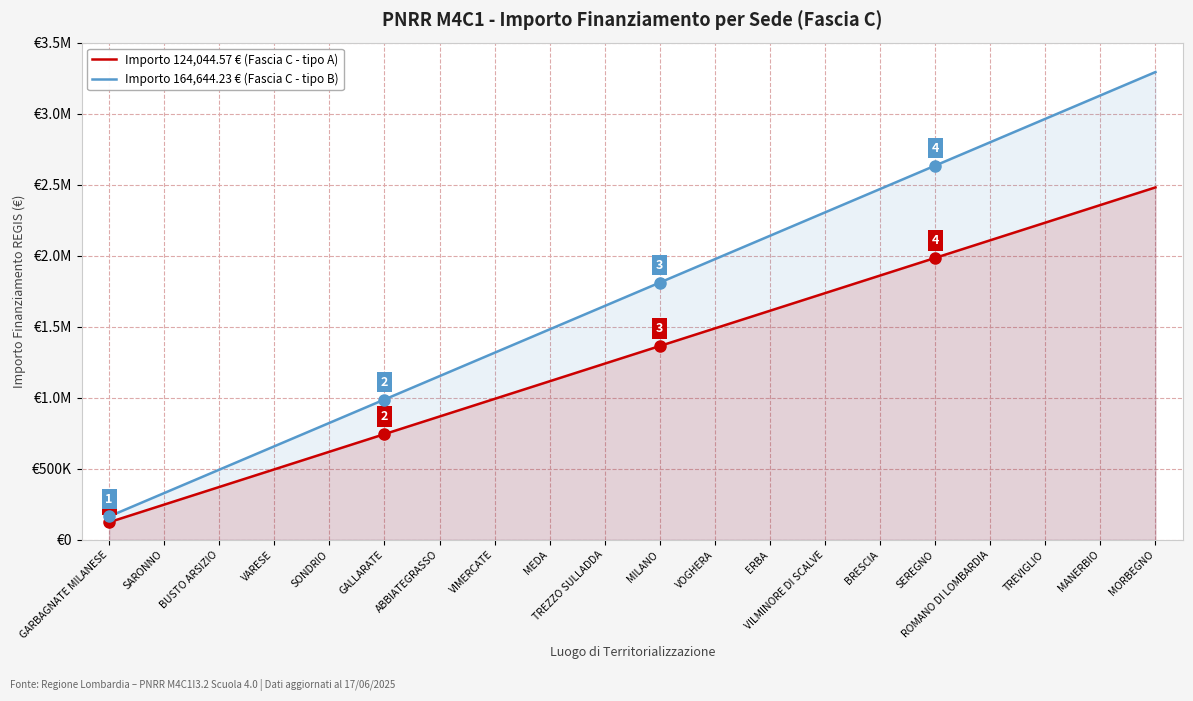

How many lines are shown in the chart?

2